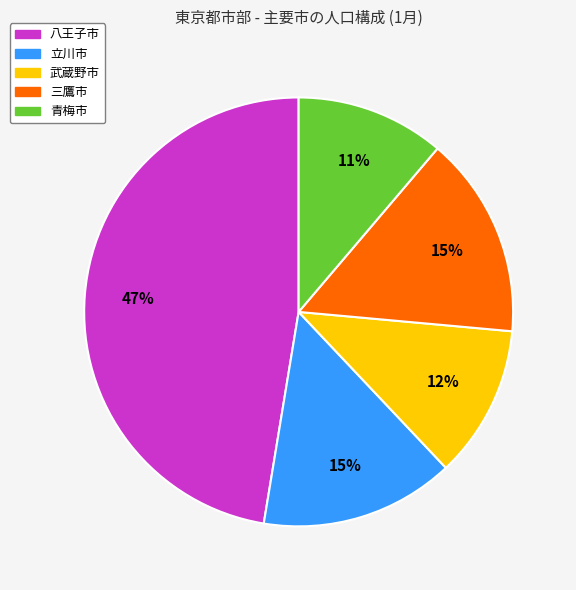

Is it true that 三鷹市 is 15% of the pie?

True